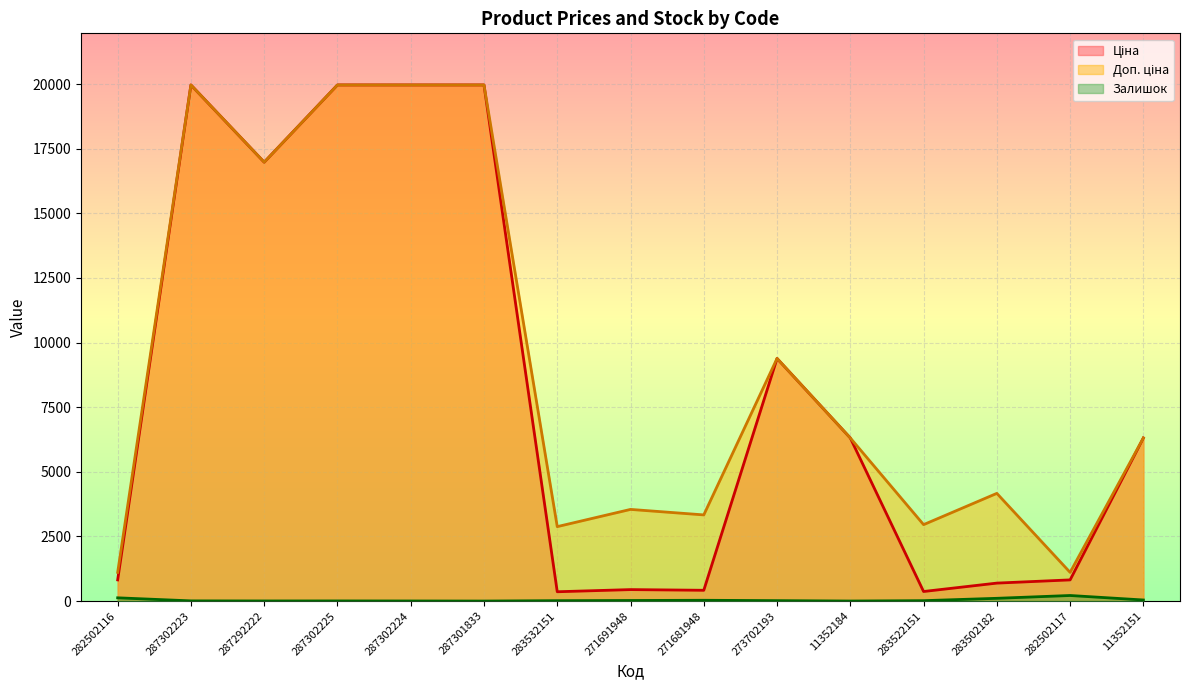

What position from the right is 287302225?

12